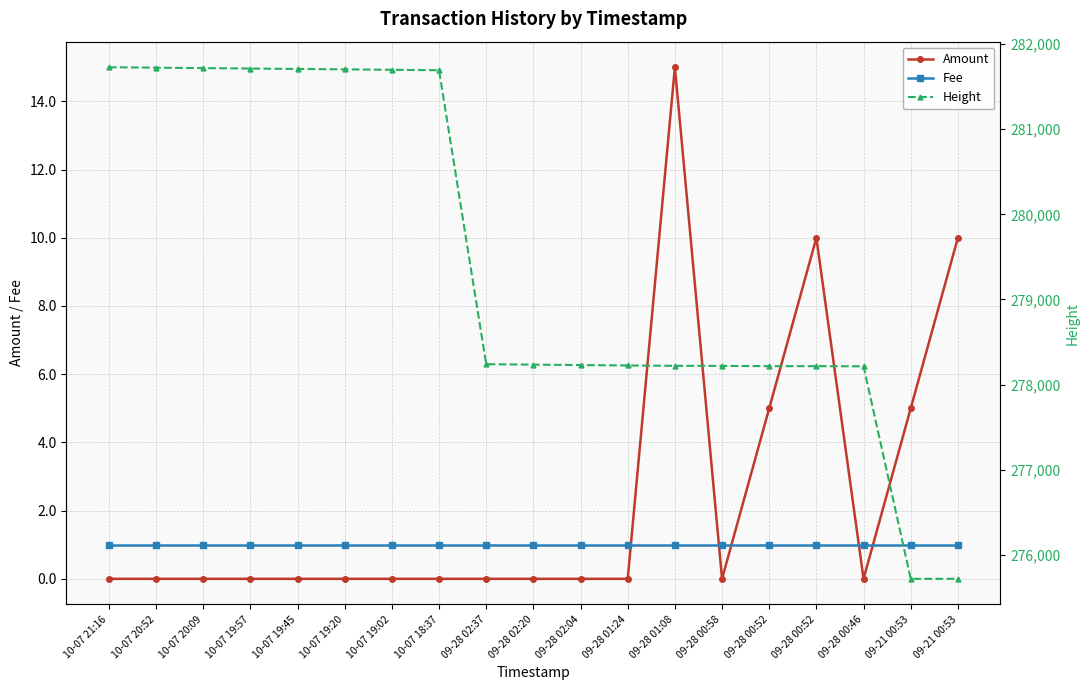

What is the label of the 11th point from the right?

09-28 02:37